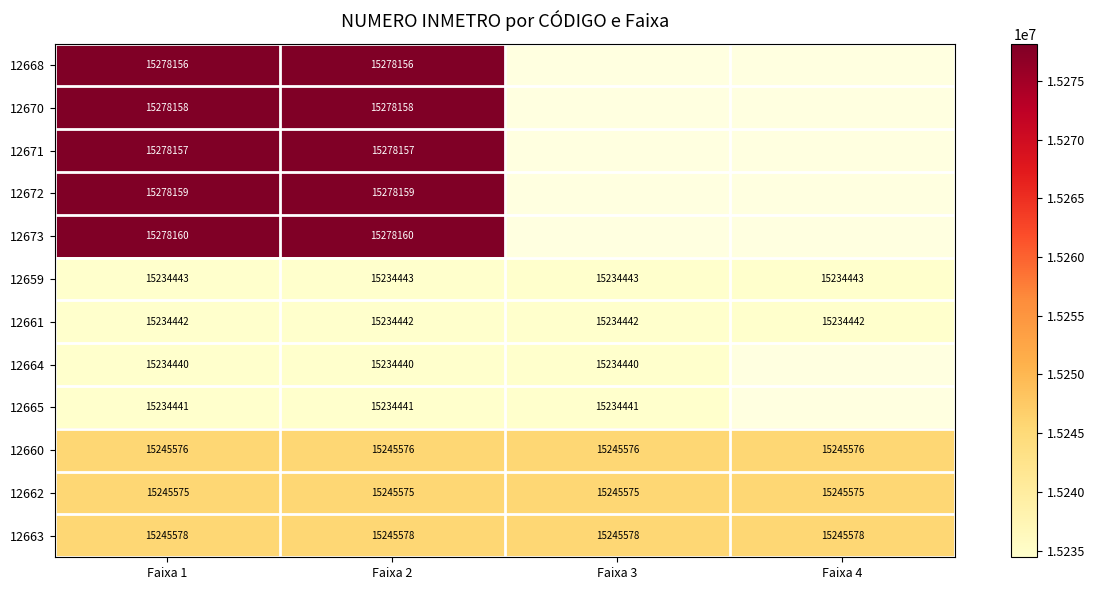

What is the spread (max minus min) of values at Faixa 2?

43720